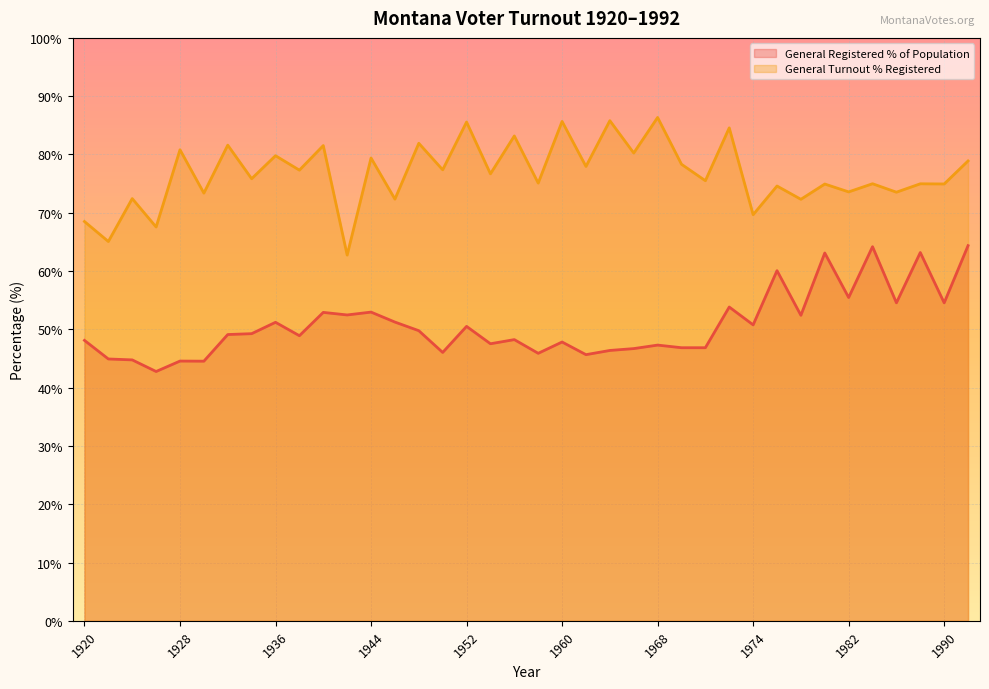

Where is General Turnout % Registered nearest to the value 74?

1982